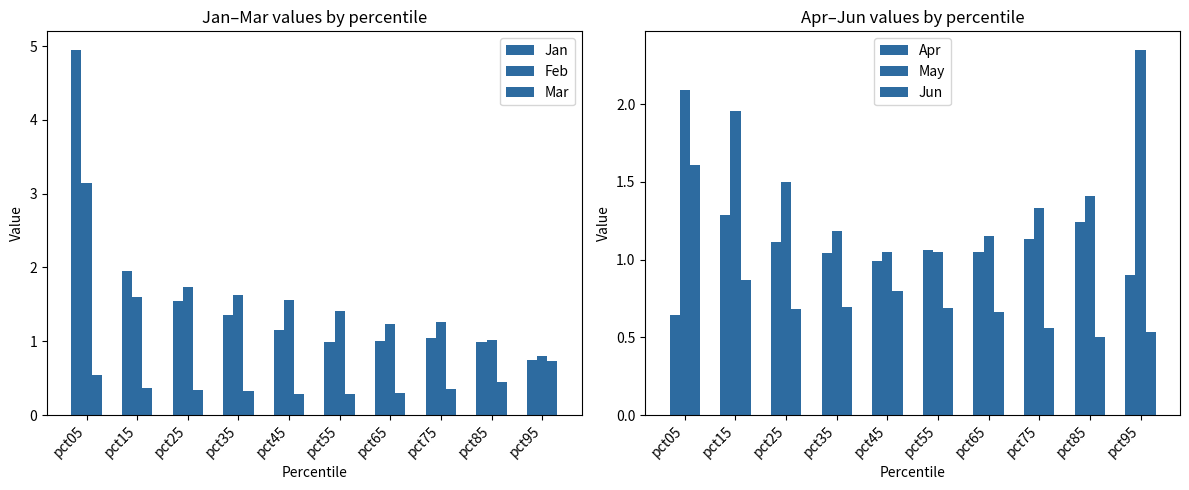

How many values in the Apr series are below 1?

3